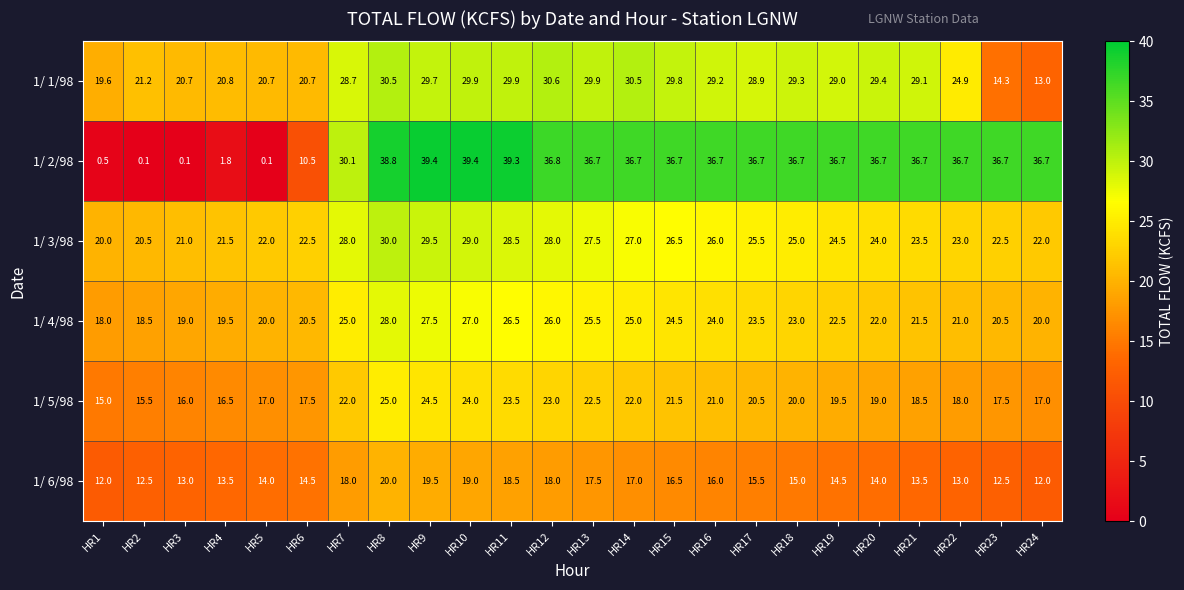

Rank the series by their maximum value, from highest to lowest.

1/ 2/98, 1/ 1/98, 1/ 3/98, 1/ 4/98, 1/ 5/98, 1/ 6/98